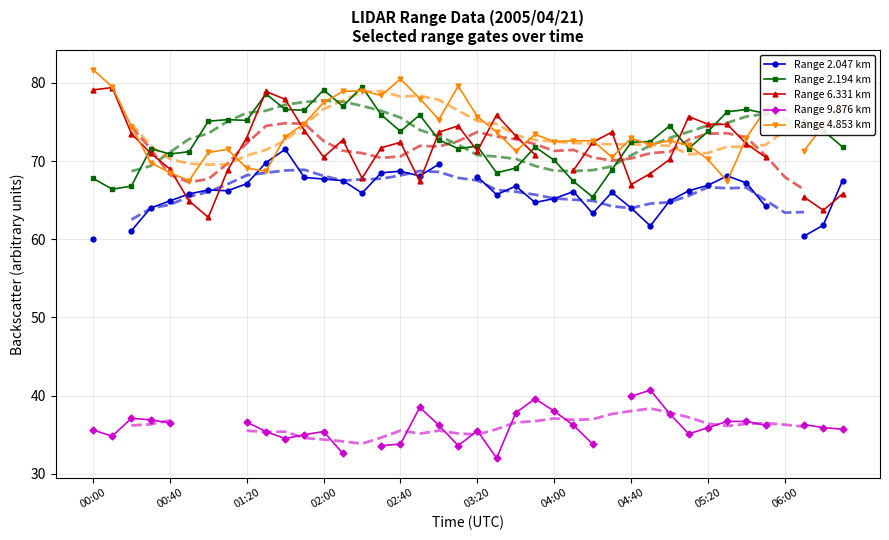

What are all the series names shown in the legend?

Range 2.047 km, Range 2.194 km, Range 6.331 km, Range 9.876 km, Range 4.853 km